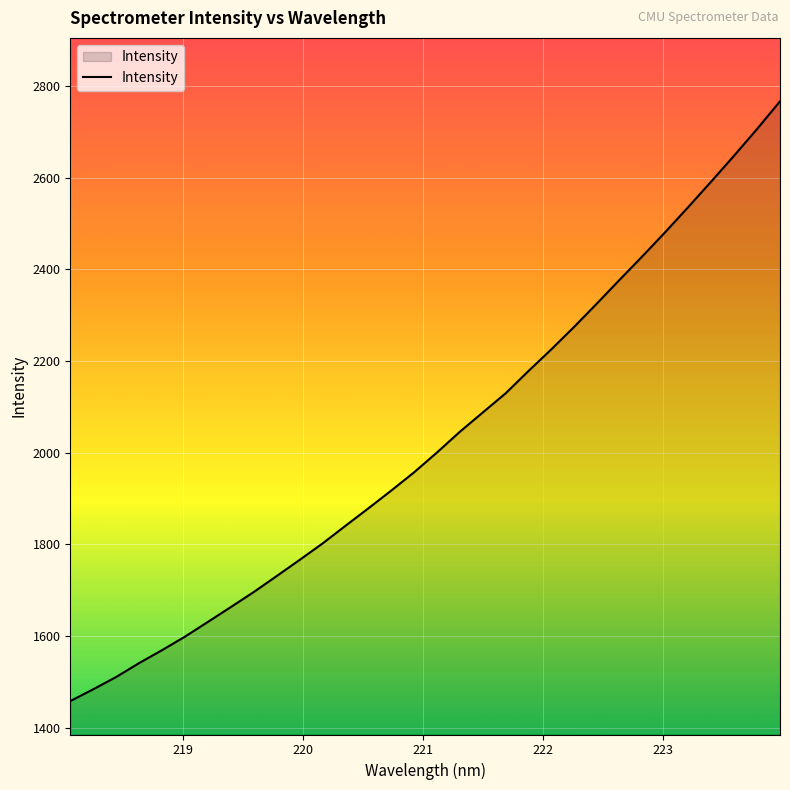

Reading left to right, extract all data points from this chart.

1458.3	1484.0	1510.8	1541.1	1569.3	1598.8	1630.9	1663.3	1696.0	1730.9	1766.0	1801.9	1840.3	1878.5	1917.2	1957.2	2000.4	2045.6	2087.7	2129.6	2178.3	2225.6	2274.8	2326.1	2378.2	2429.7	2482.5	2537.0	2592.4	2648.8	2706.7	2767.0